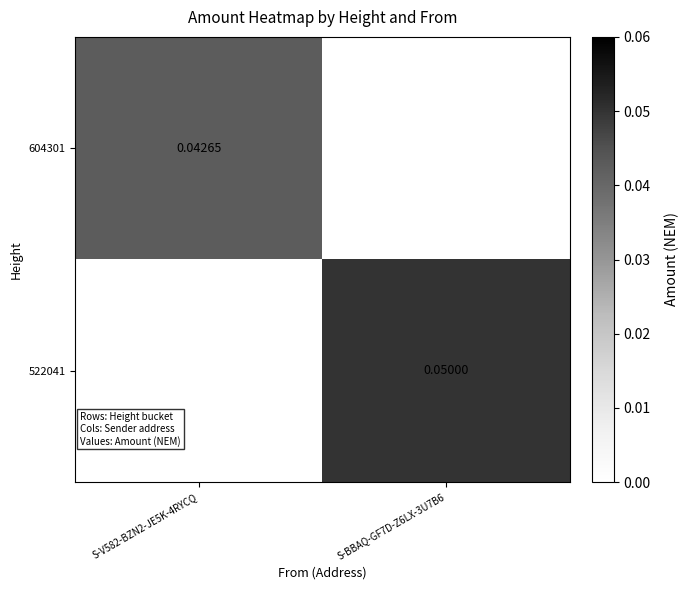

Which series changed the most between S-V582-BZN2-JE5K-4RYCQ and S-BBAQ-GF7D-Z6LX-3U7B6?

522041